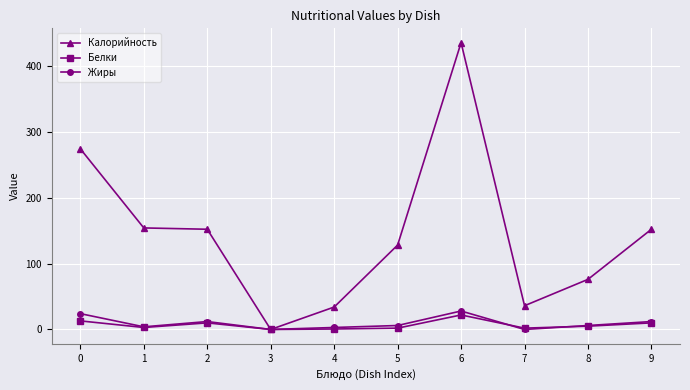

Does the chart have visible grid lines?

Yes